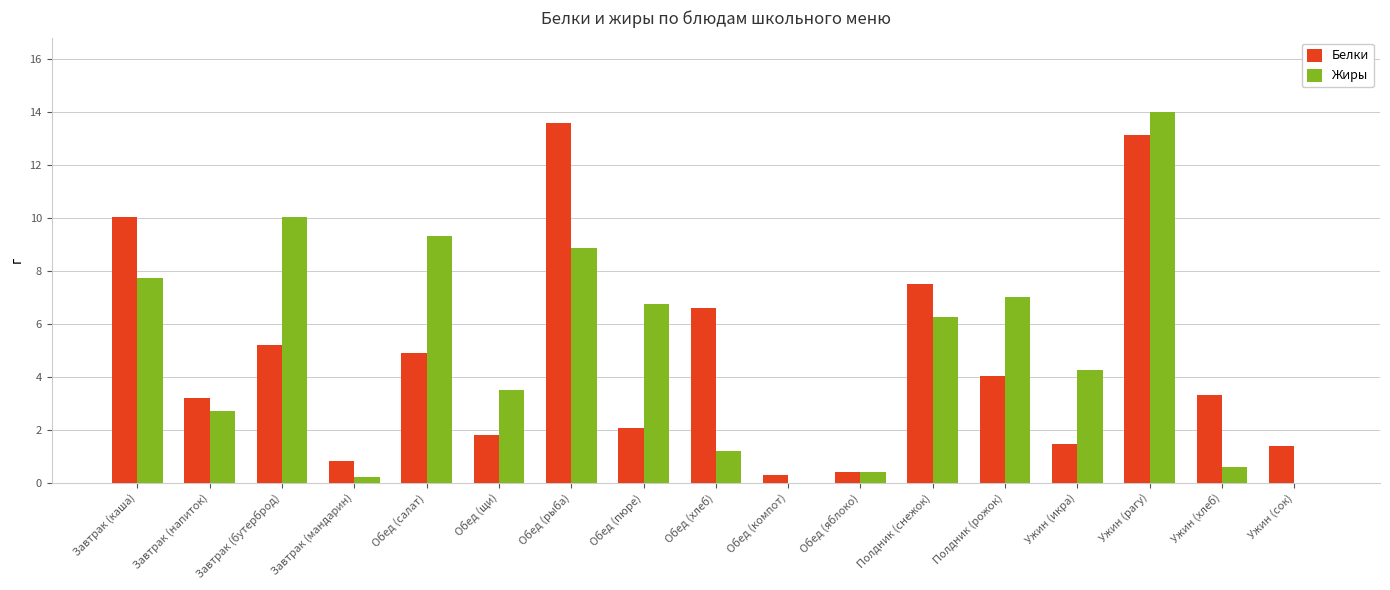

What is the maximum value for Жиры?

14.0